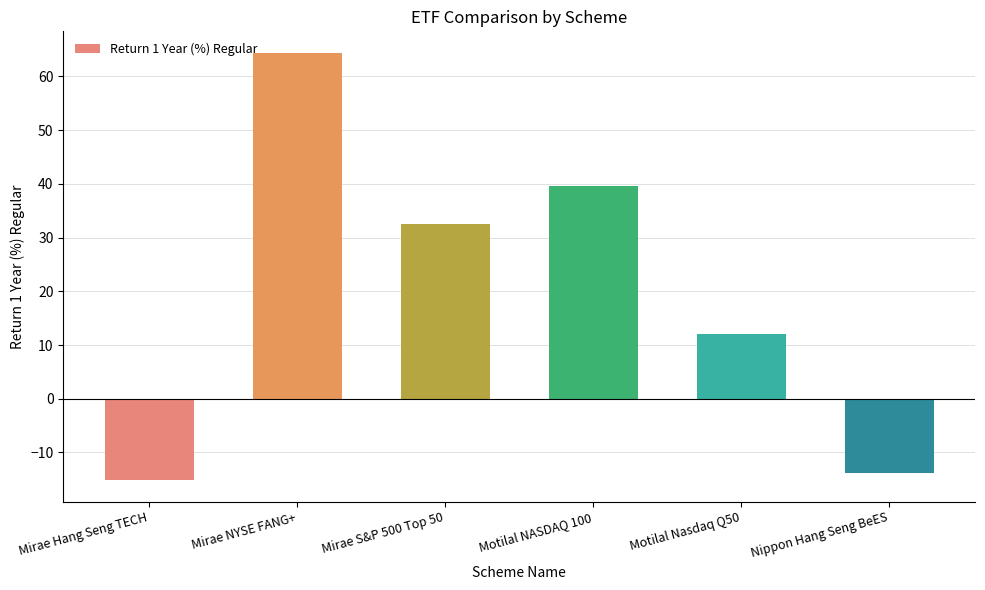

What is the difference between the maximum and minimum values?

79.6